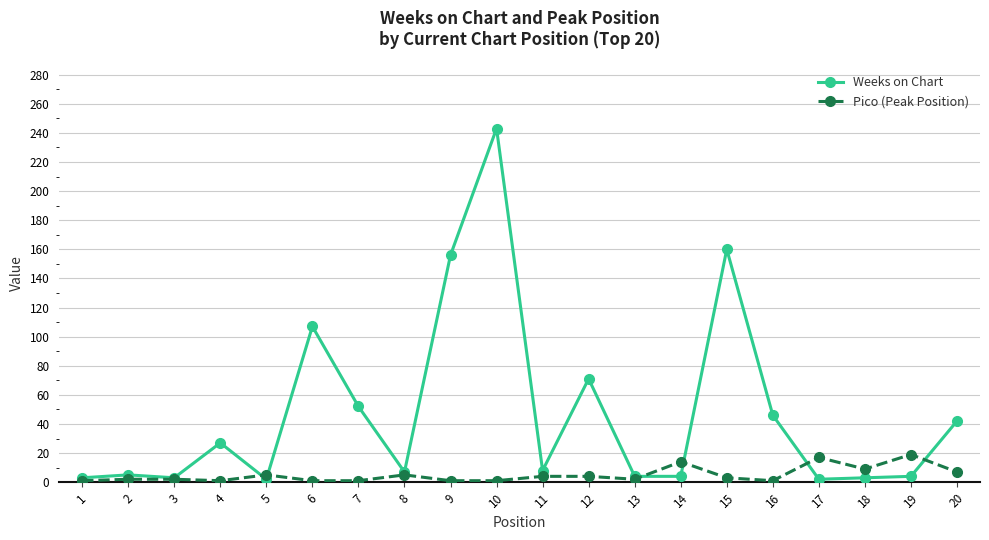

Which series has the largest total across all categories?

Weeks on Chart